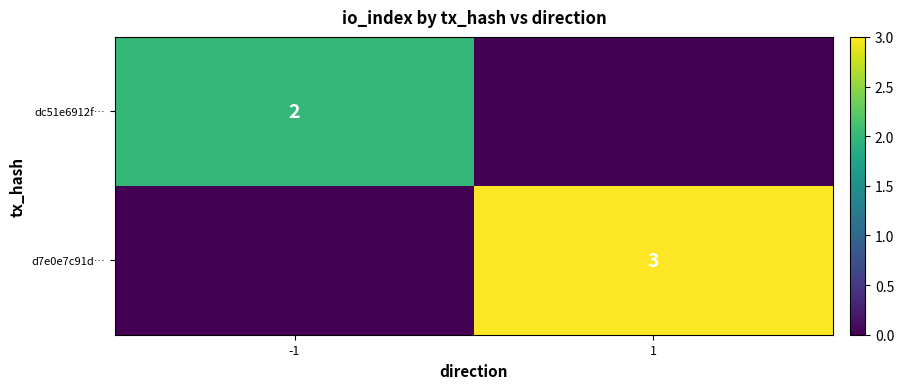

The value of dc51e6912f… at -1 is 2. True or false?

True